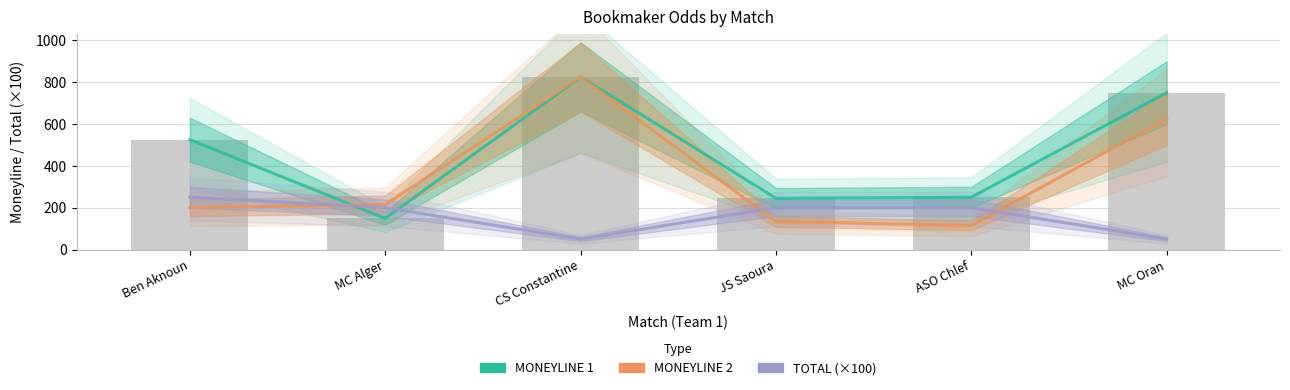

Does the chart contain any negative values?

No